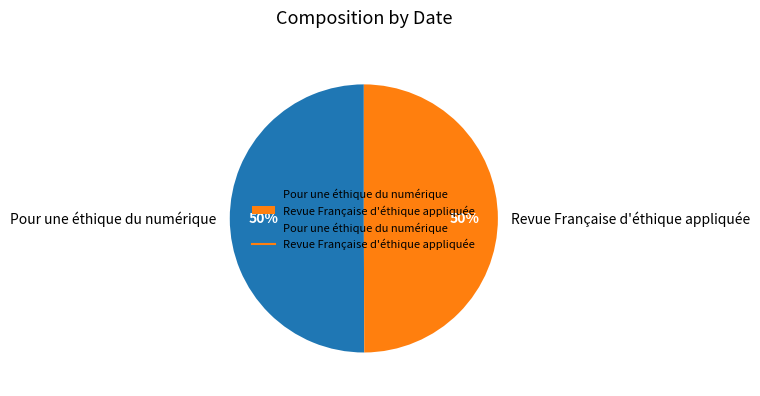

To the nearest percent, what is the average slice percentage?

50%